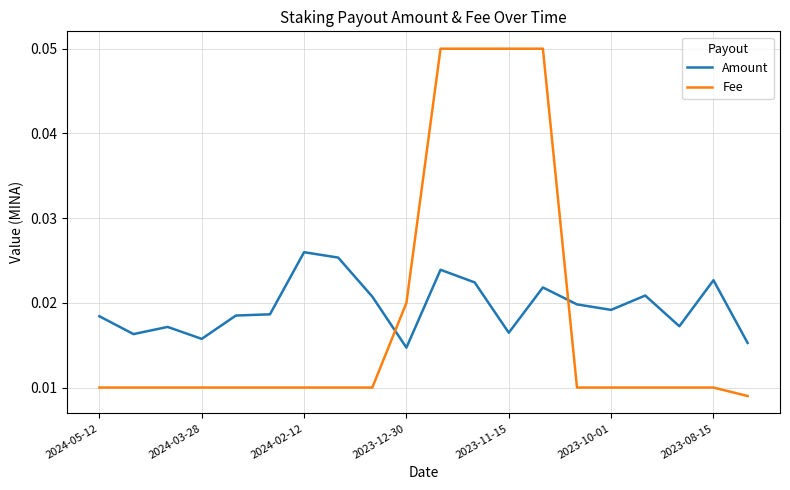

Which series has the largest range (max minus min)?

Fee